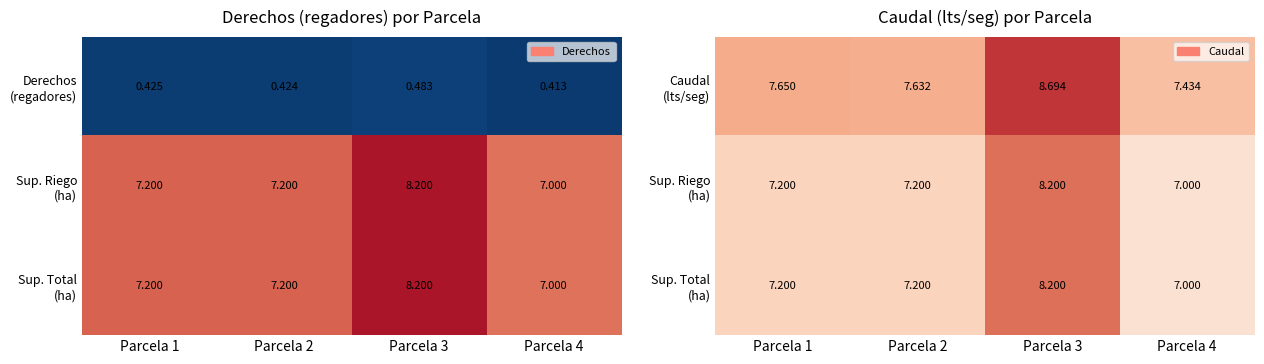

What value does the Sup. Riego (ha) series have at Parcela 2?

7.2